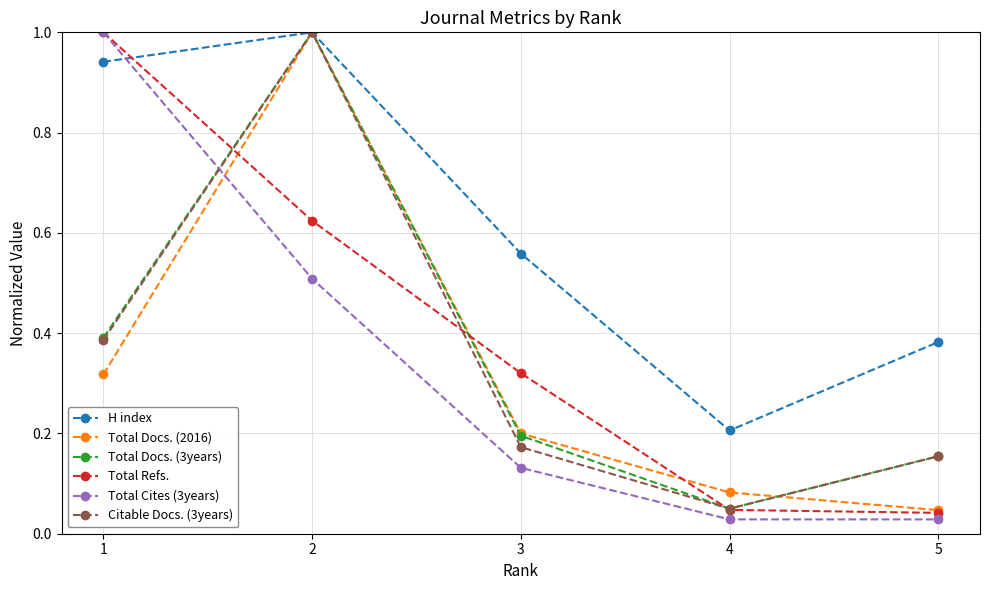

At which label is H index closest to 0?

4